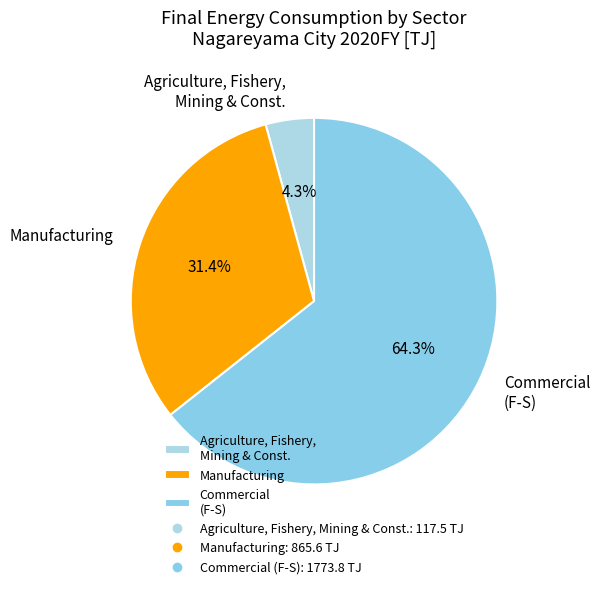

Which slice represents more than half of the pie?

Commercial (F-S)